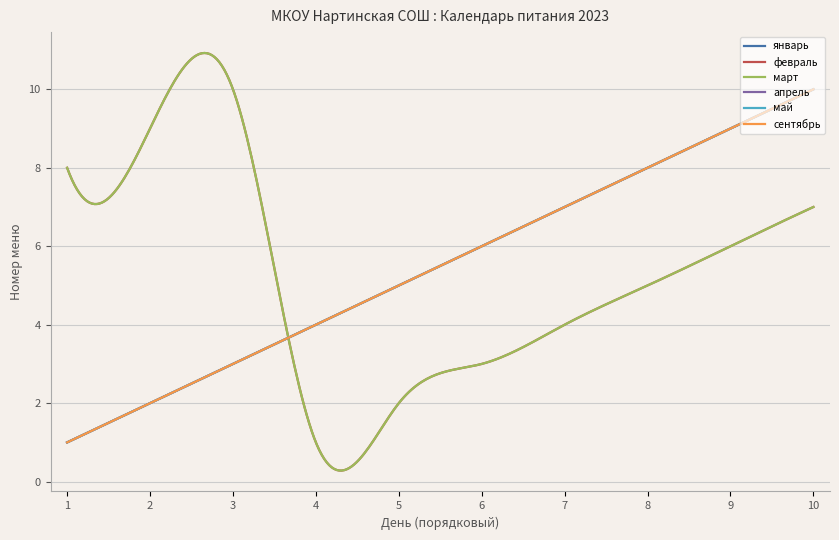

Which series has the largest range (max minus min)?

январь